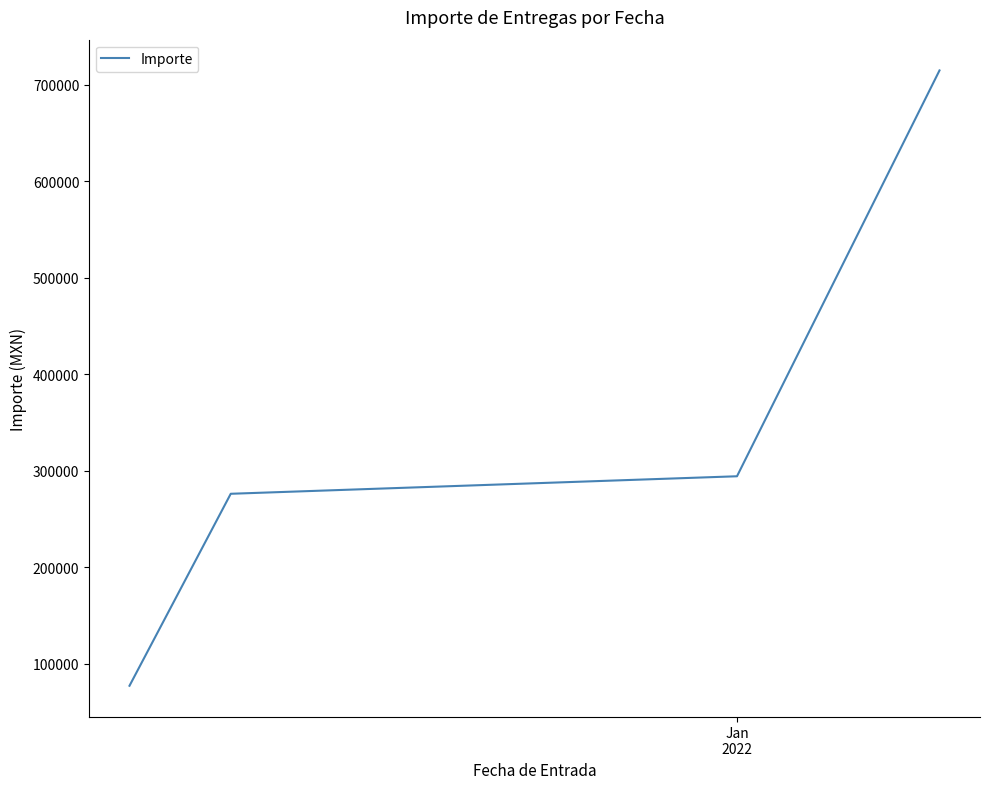

What is the difference between the maximum and minimum values?

637609.6